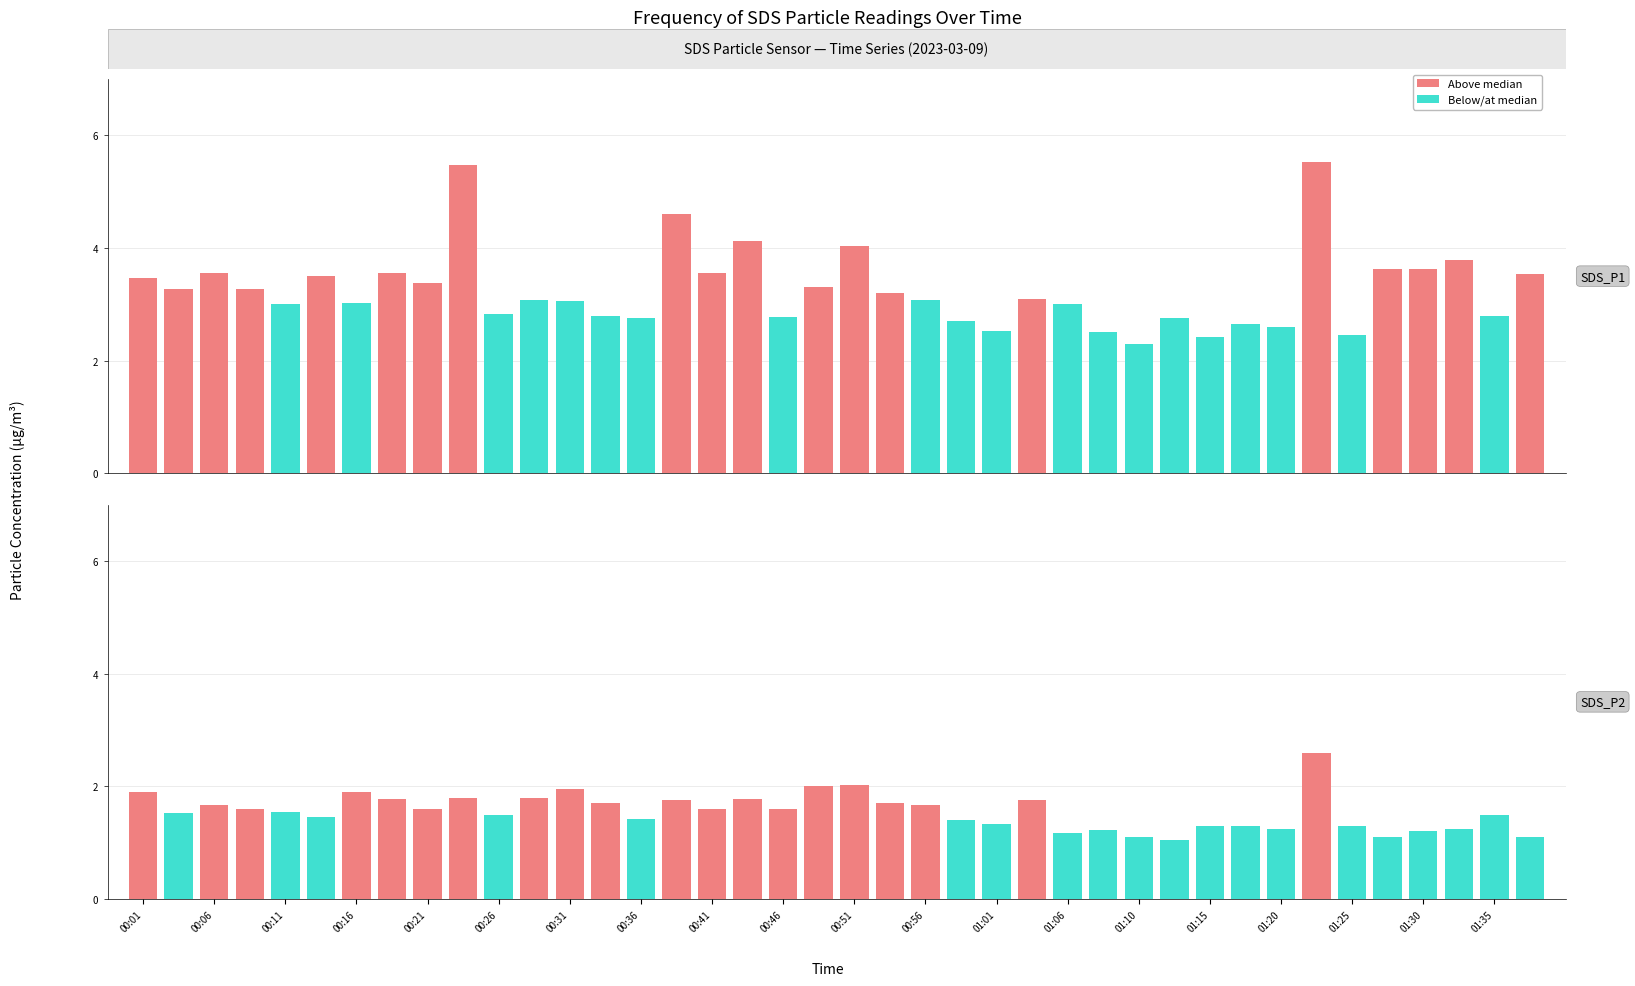

At which category does the chart reach its peak across all series?

33